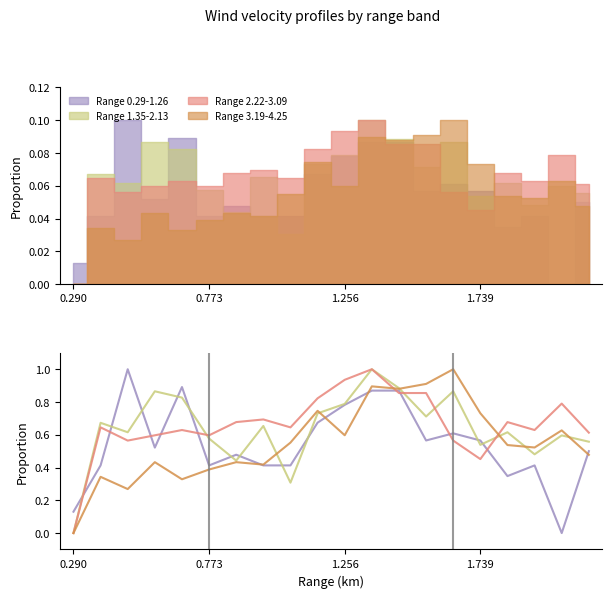

At 7, list the series in order from largest to smallest.

Range 2.22-3.09, Range 1.35-2.13, Range 3.19-4.25, Range 0.29-1.26